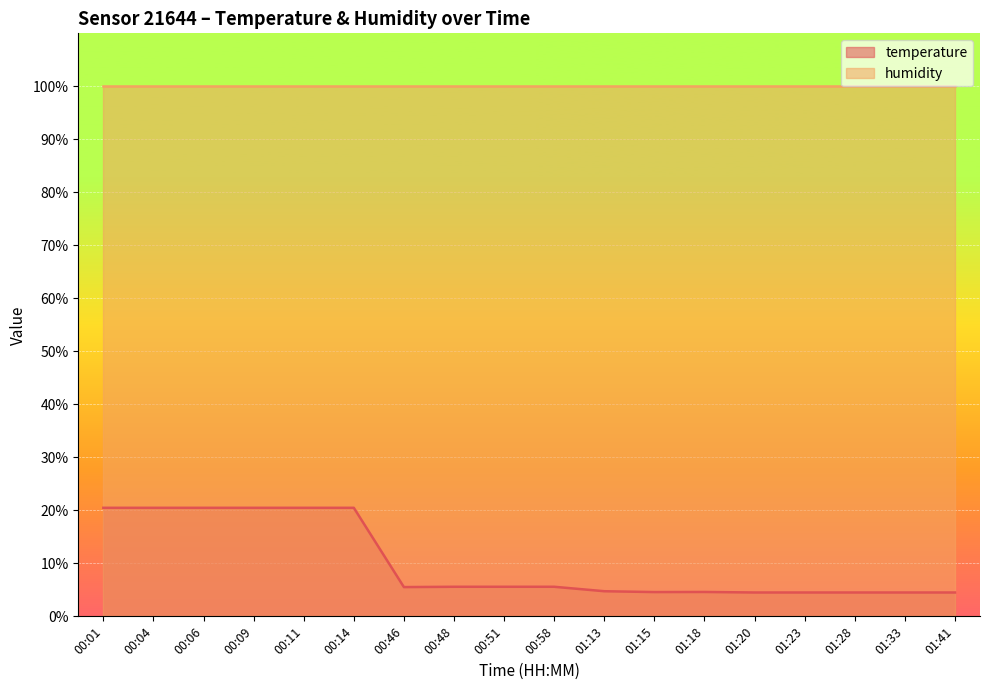

What is the label of the 3rd point from the left?

00:06